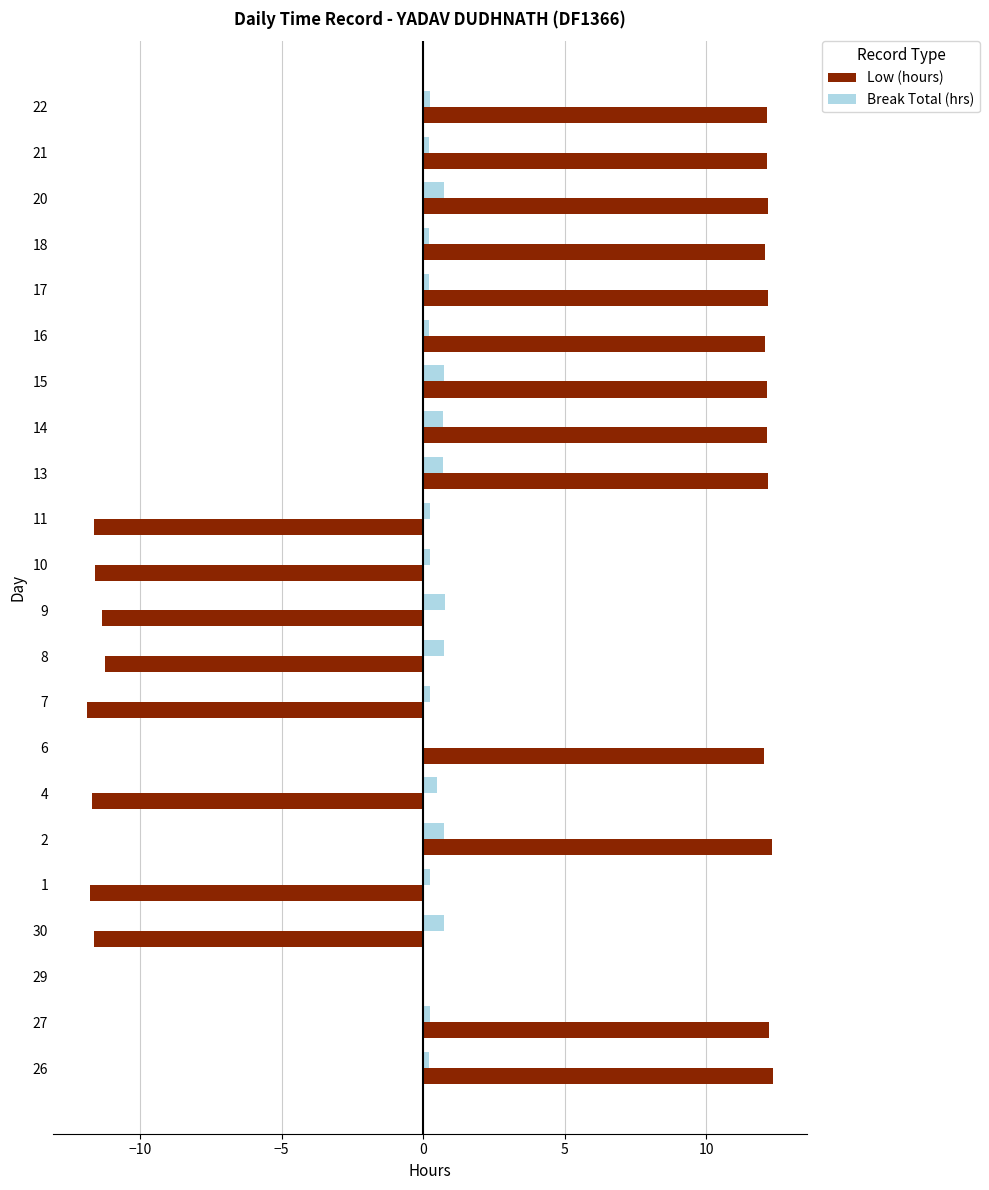

What is the maximum value shown in the chart?

12.4